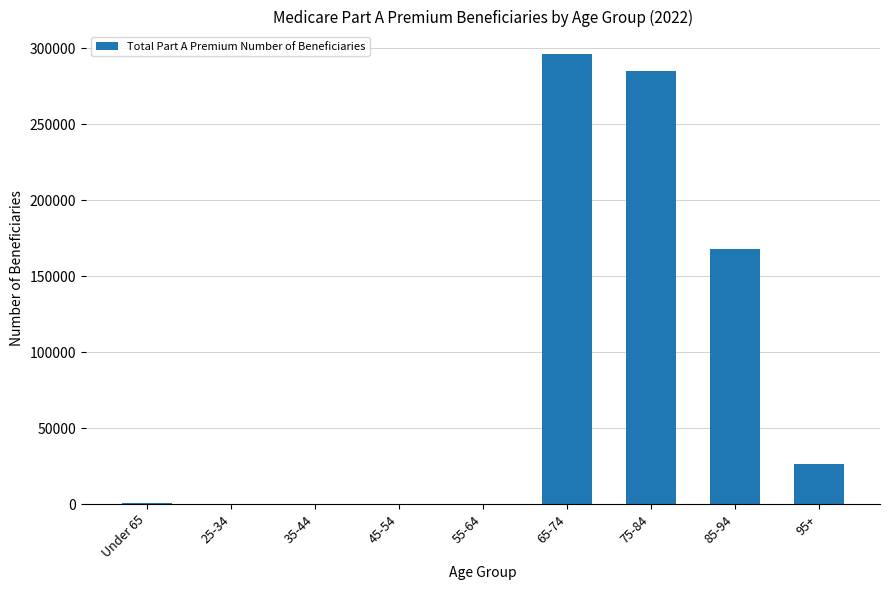

Where is the data nearest to the value 148101?

85-94